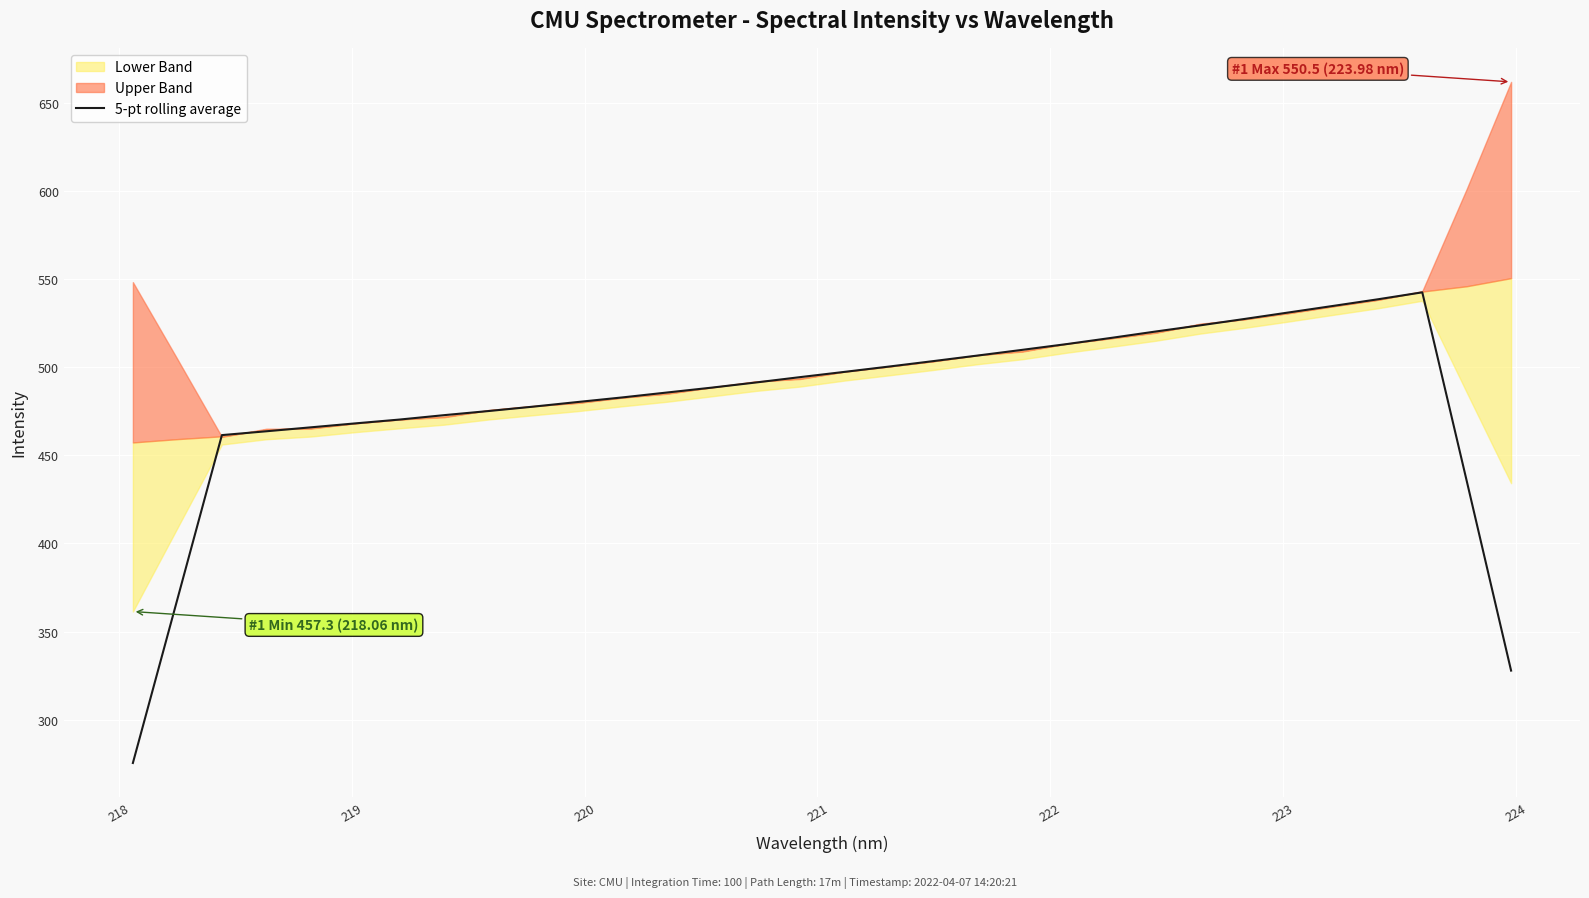

What is the lowest value of the 5-pt rolling average series?

275.4